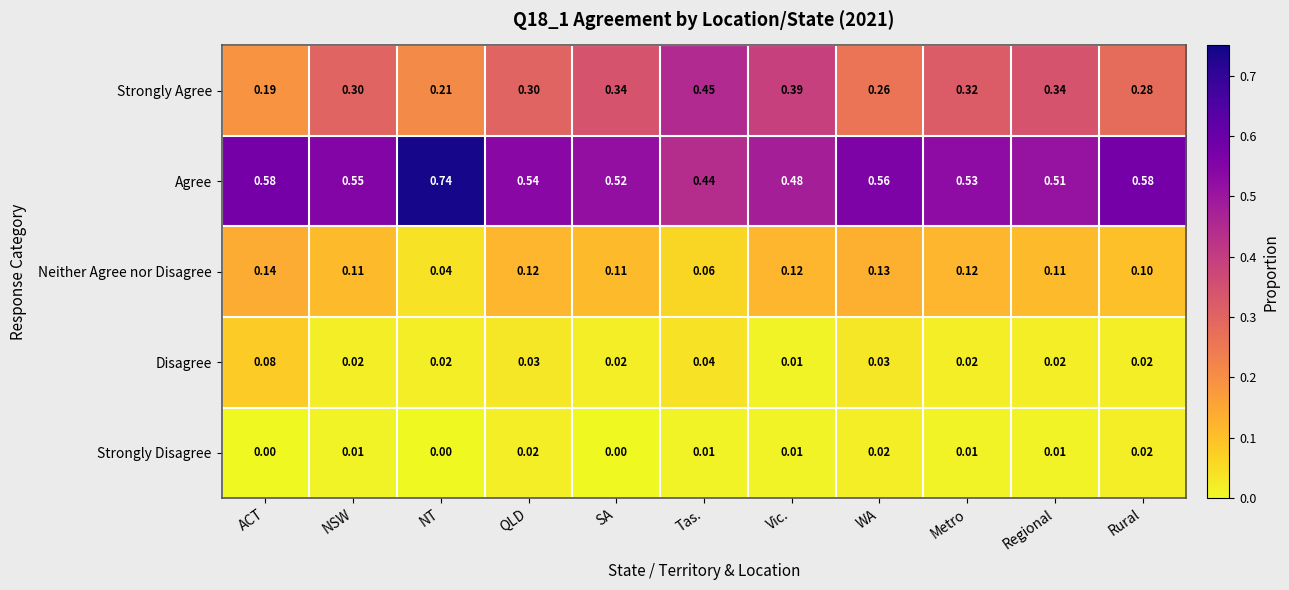

At which label is Neither Agree nor Disagree closest to 0?

NT